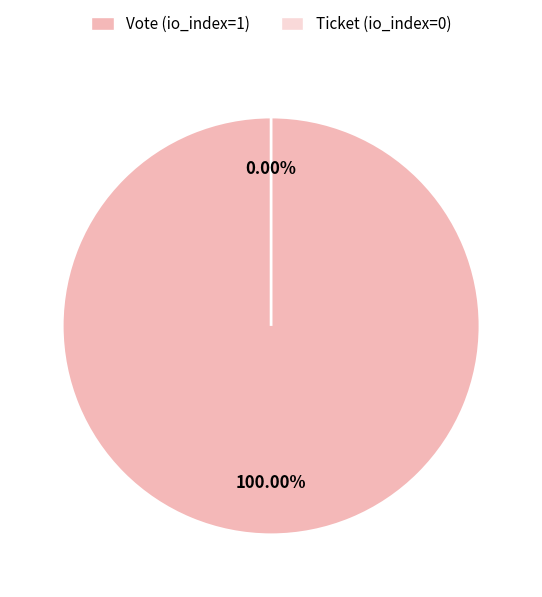

How many slices are in this pie chart?

2